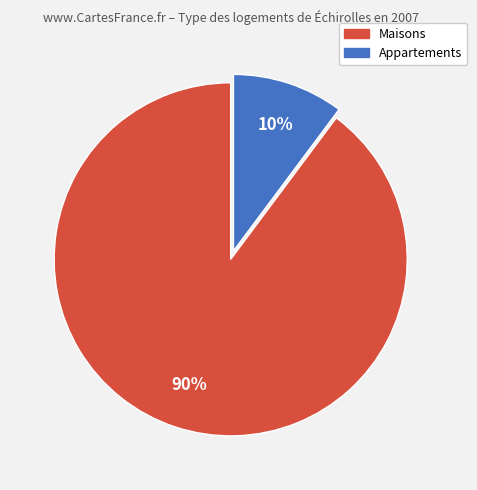

To the nearest percent, what is the average slice percentage?

50%